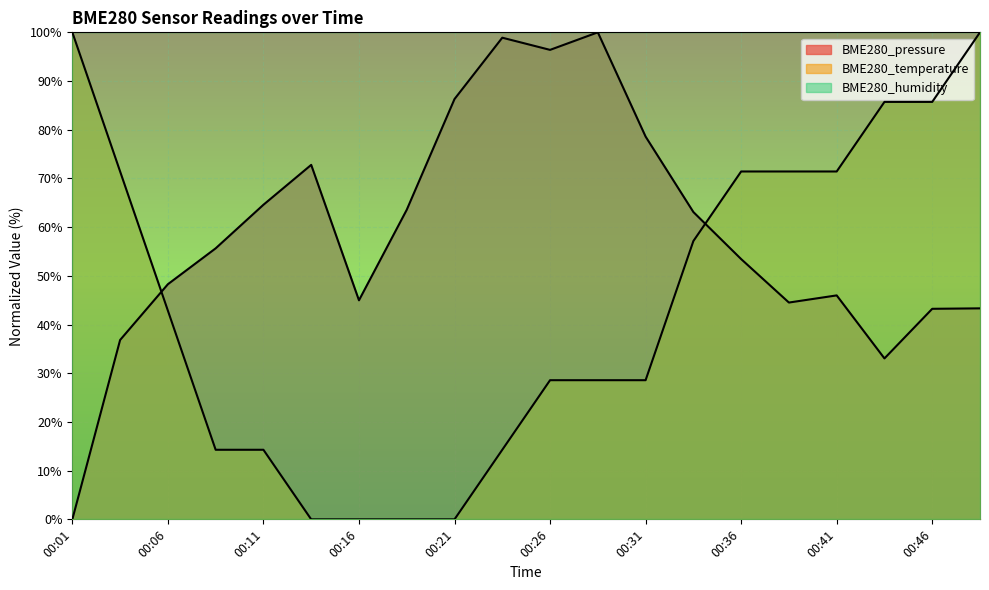

The value of BME280_temperature at 00:39 is 111.0. True or false?

False